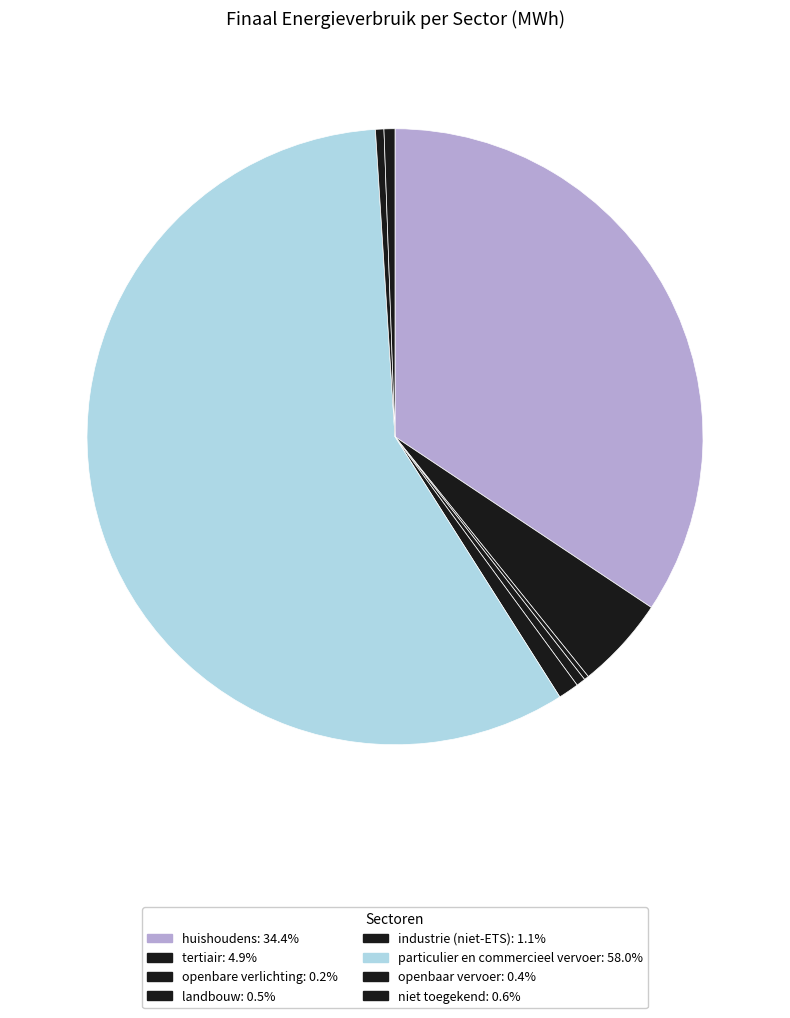

Approximately how many times larger is the value at industrie (niet-ETS) compared to tertiair?

0.2